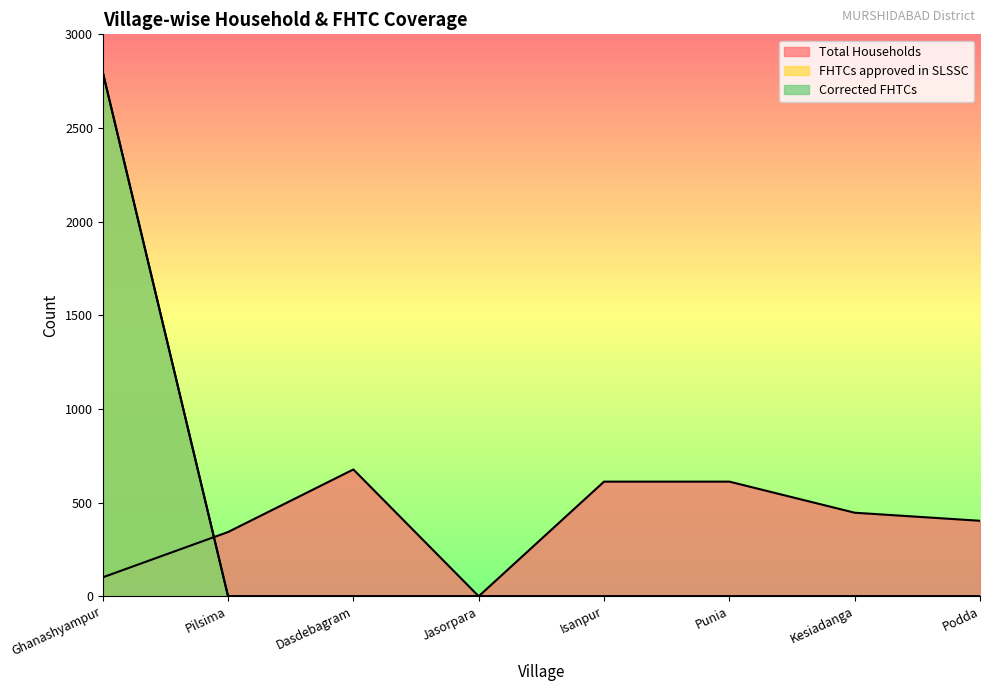

True or false: FHTCs approved in SLSSC and Corrected FHTCs intersect in this chart.

False